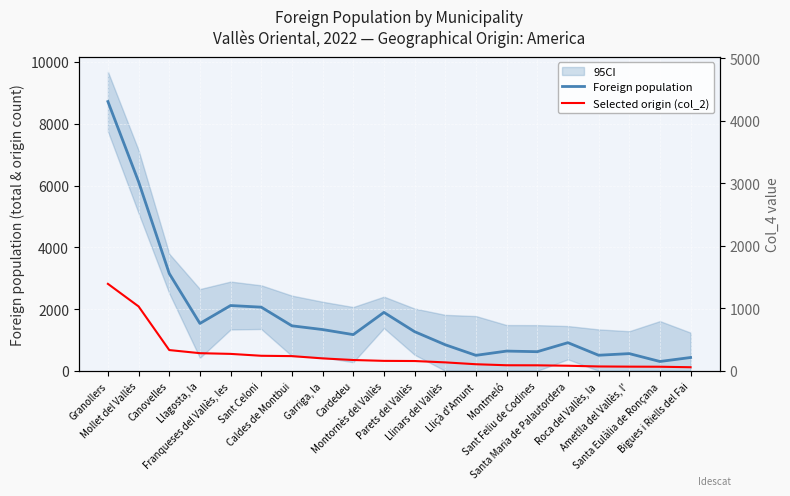

True or false: Foreign population and Selected origin (col_2) cross at least once.

False